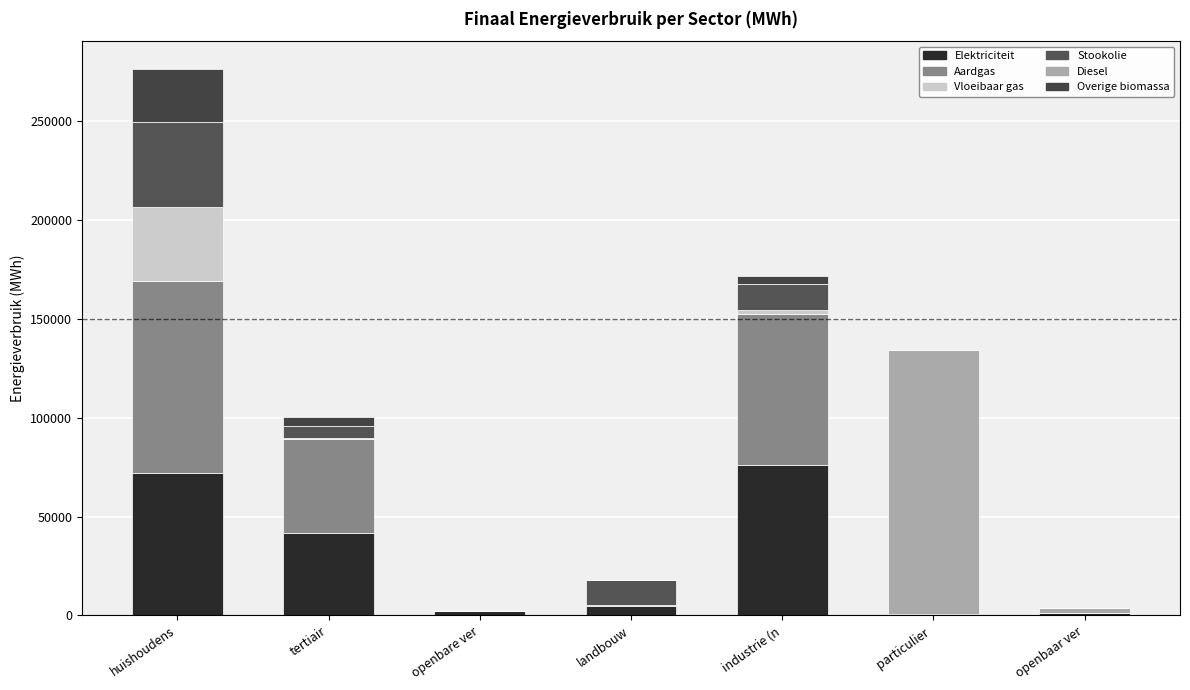

What is the difference between the maximum and second lowest values in the Elektriciteit series?

75094.5